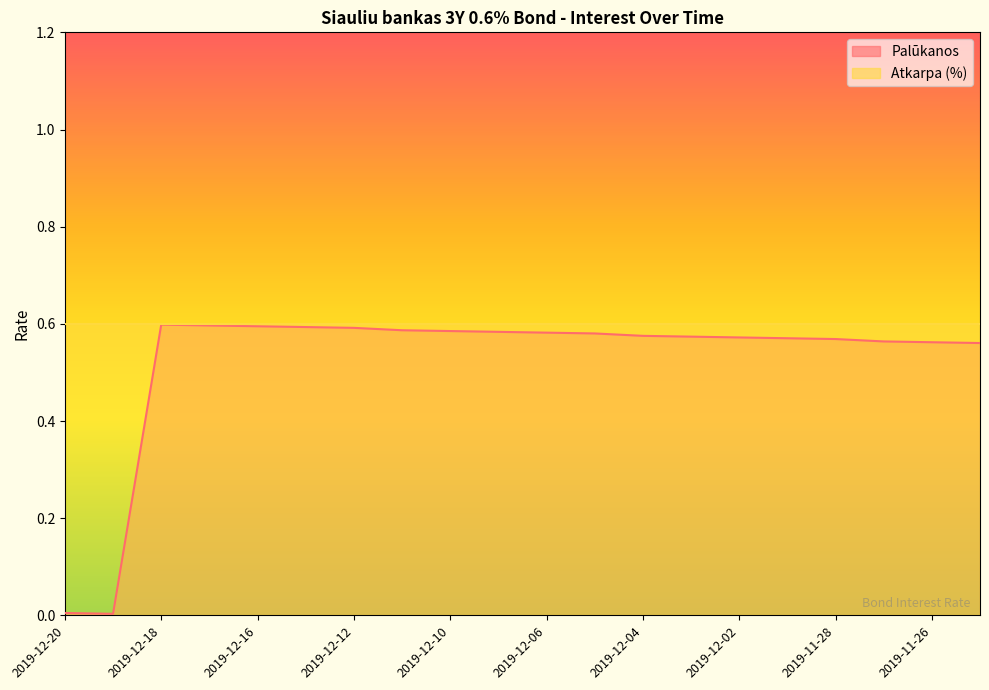

What is the average value?

0.5